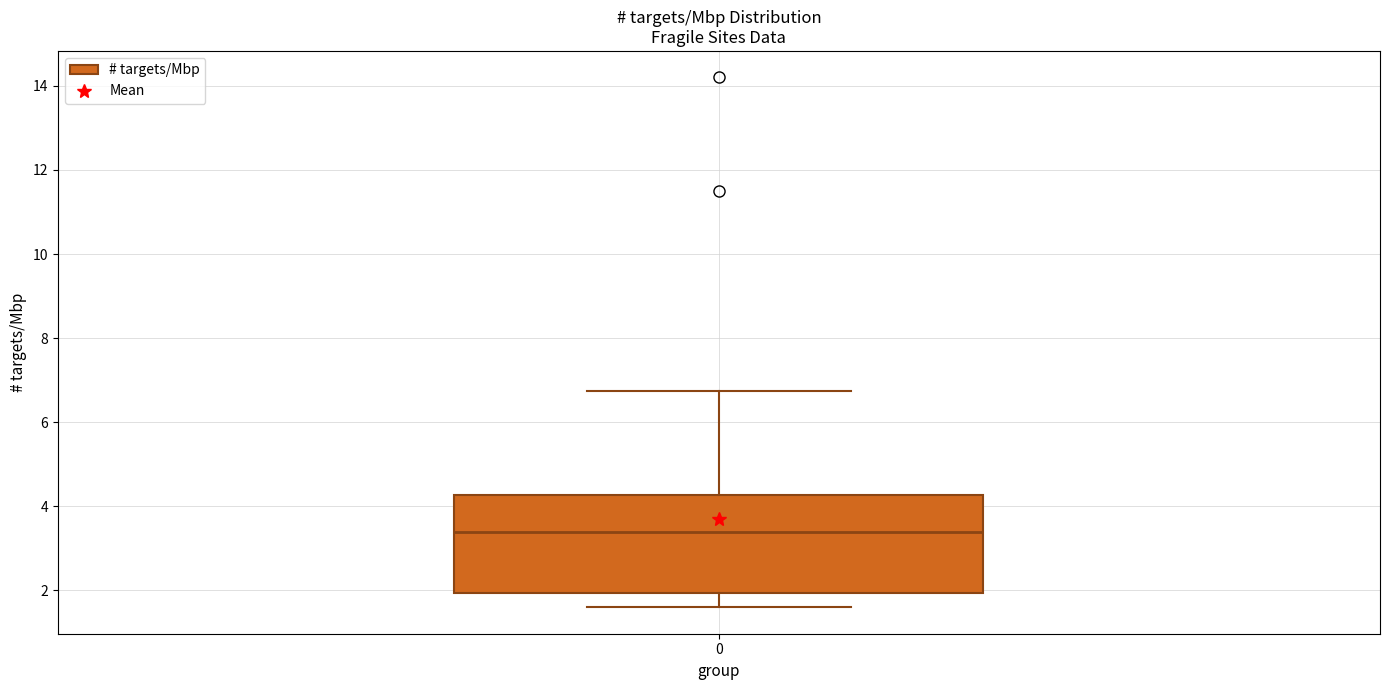

Transcribe this box plot: give where the median line is, the range the box spans, and where the two whiskers end, as read against the y-axis. The values are not printed on the chart, so give them approximately, as read against the axis.

median 3.4, box 2.0 to 4.2, whiskers 1.6 to 6.8